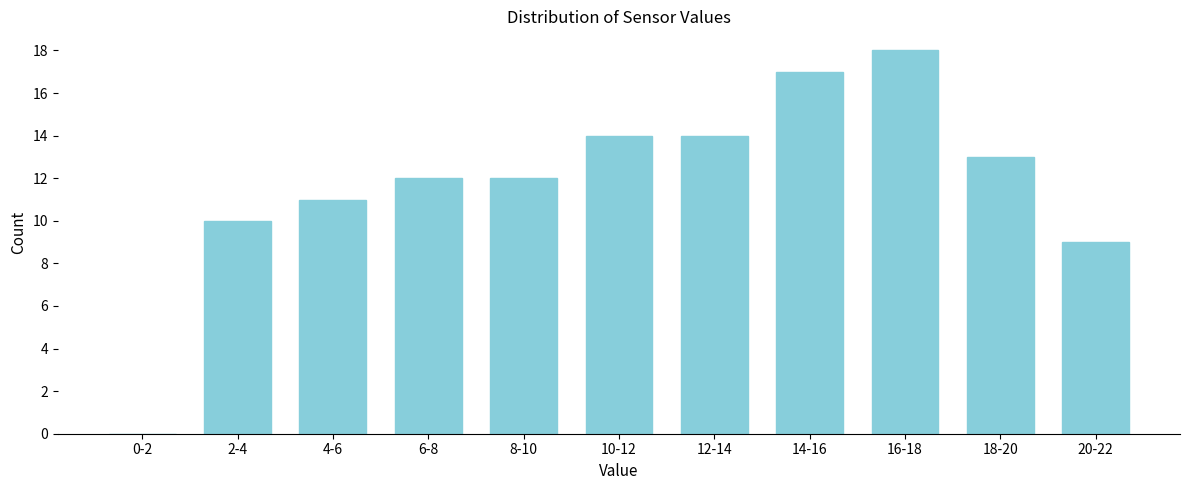

Reading right to left, transcribe all the data shown in this chart.

20-22=9	18-20=13	16-18=18	14-16=17	12-14=14	10-12=14	8-10=12	6-8=12	4-6=11	2-4=10	0-2=0